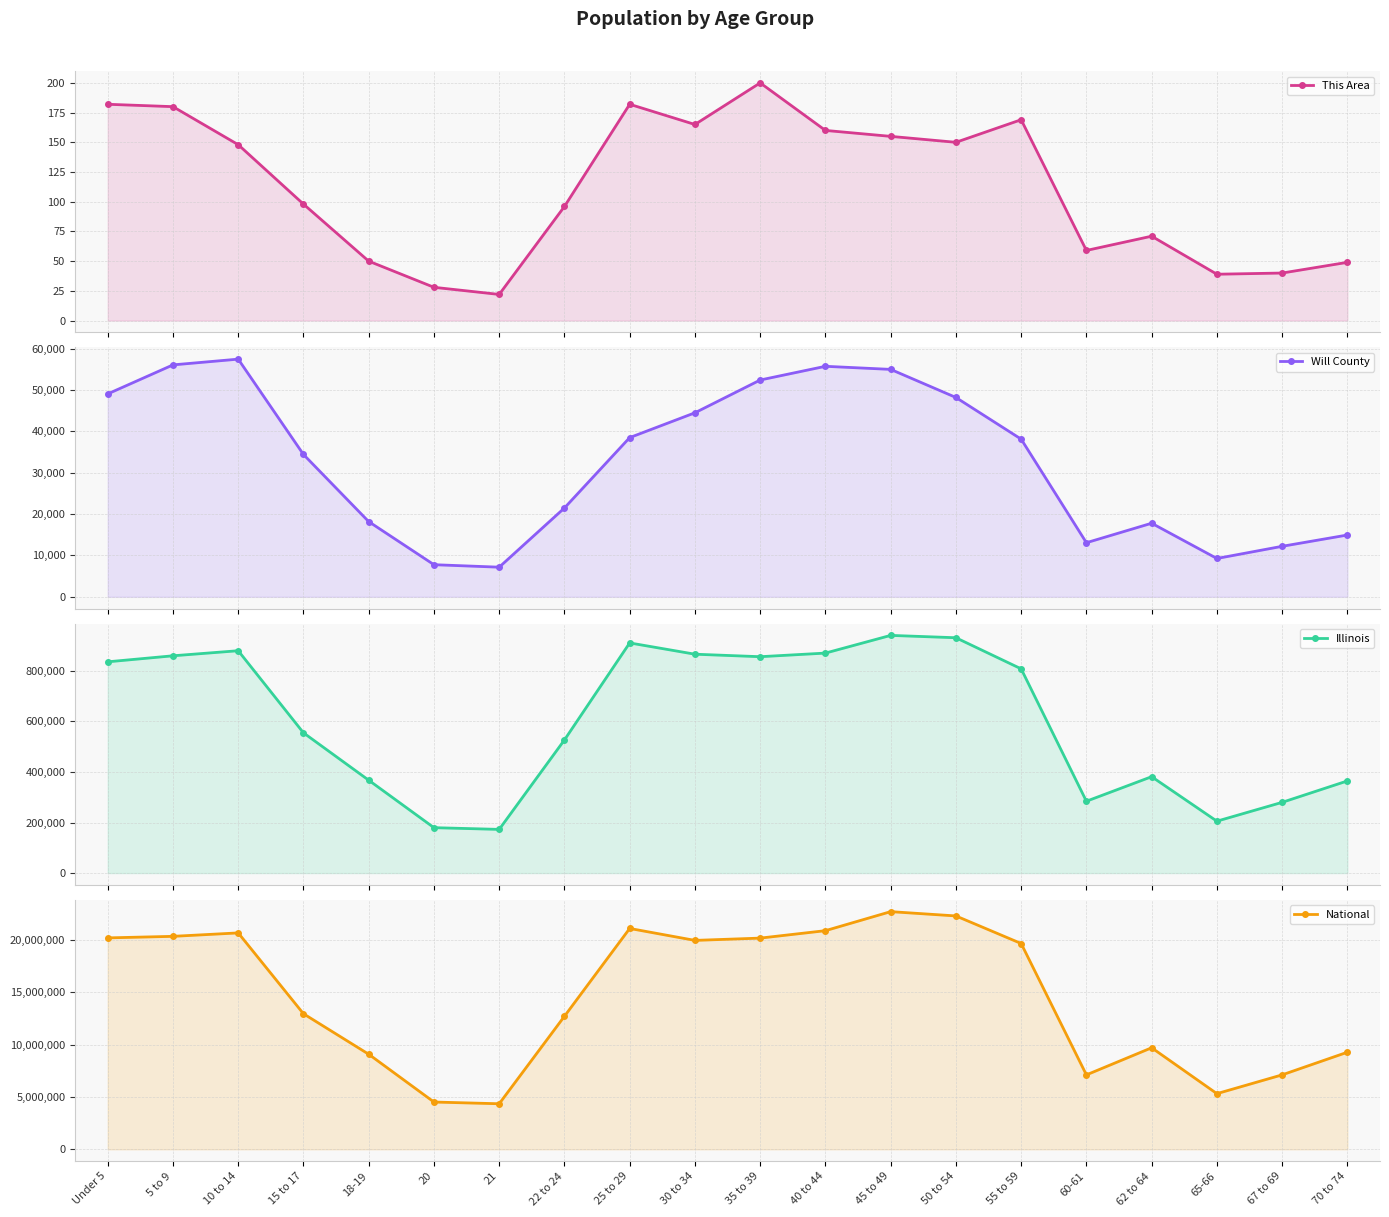

True or false: This Area has a value of 23 at 60-61.

False